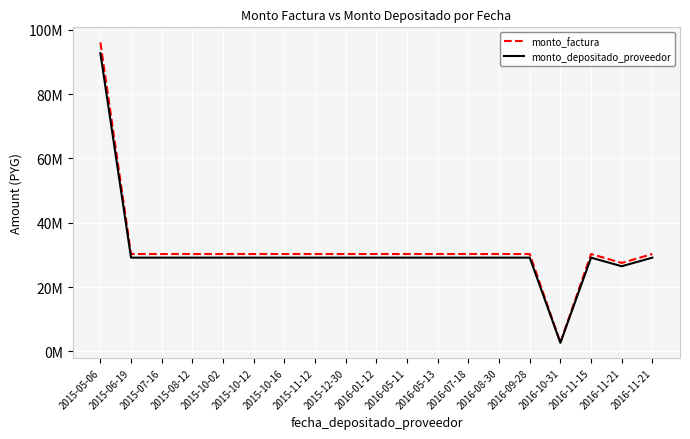

True or false: monto_depositado_proveedor and monto_factura cross at least once.

False